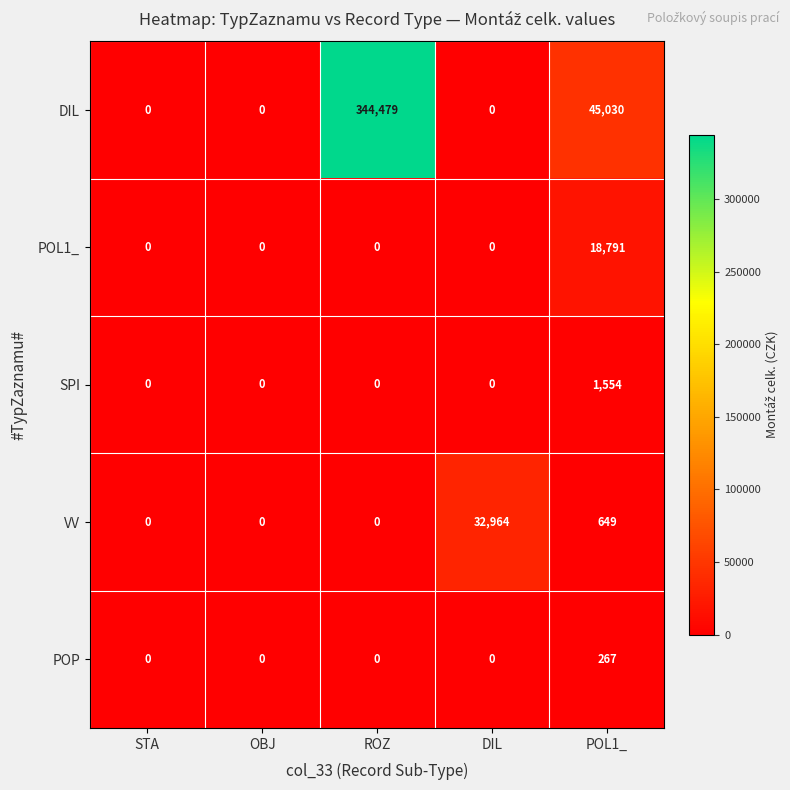

How many positive values does the POP series have?

1